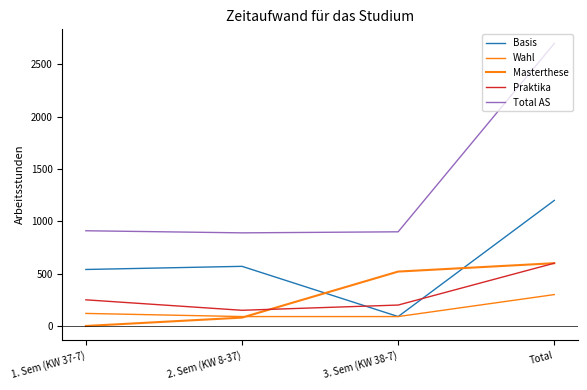

True or false: Masterthese has more than 1 interior local peaks.

False